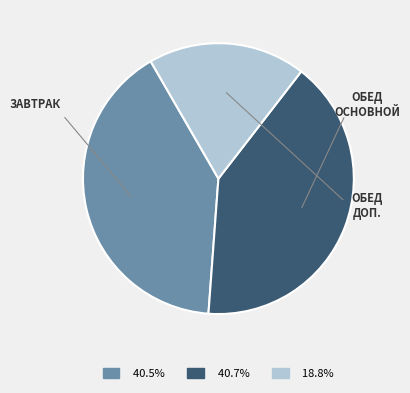

Does any single category account for the majority?

No